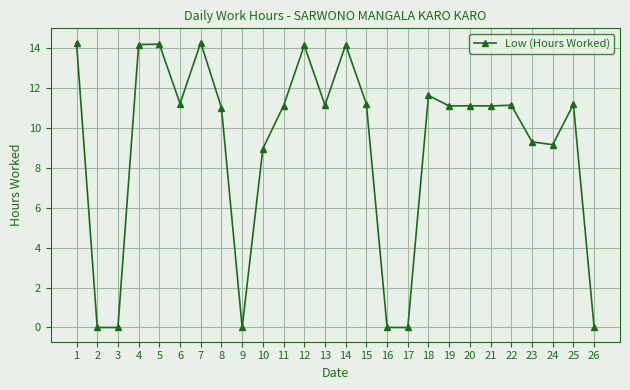

True or false: the data shows -9.1 at 17.

False